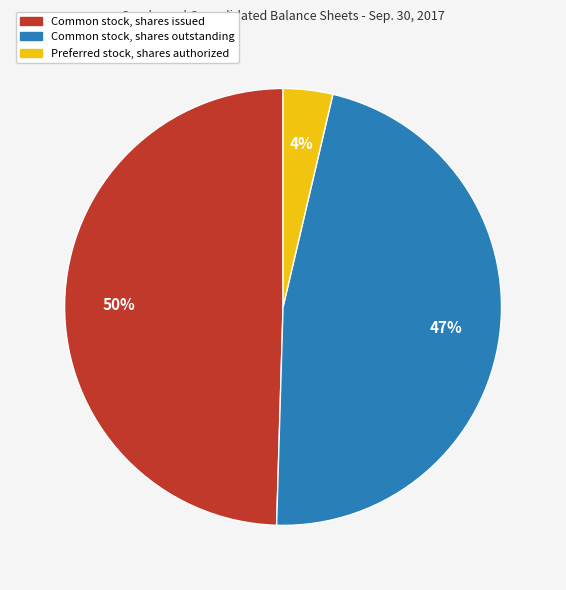

Is there a majority slice in this chart?

No